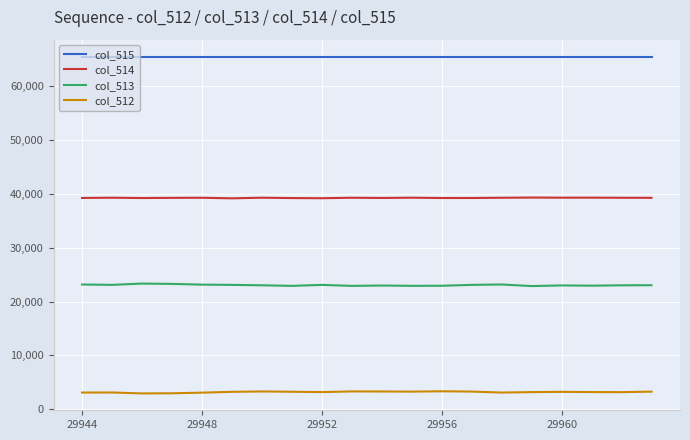

What is the minimum value shown in the chart?

2941